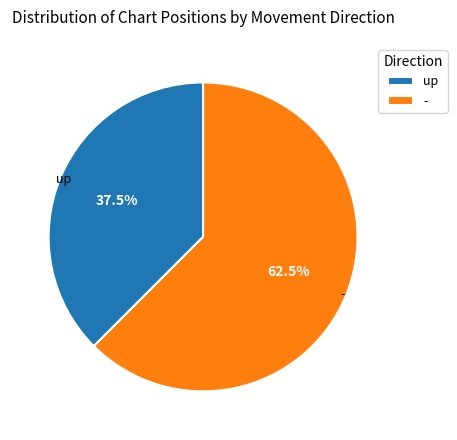

Rank the categories by value from highest to lowest.

-, up